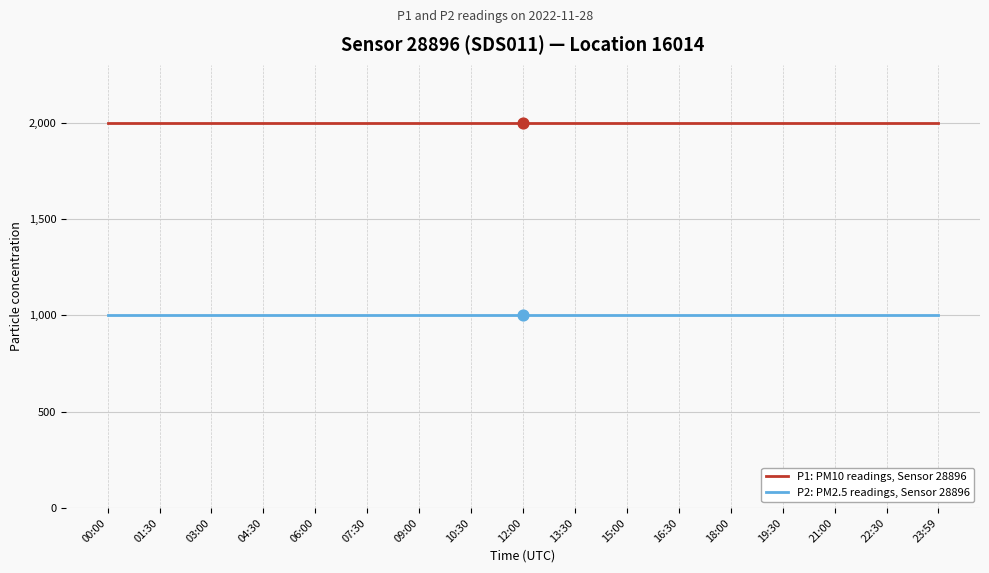

Is the value of P1: PM10 readings, Sensor 28896 at 22:30 greater than the value of P2: PM2.5 readings, Sensor 28896 at 15:00?

Yes